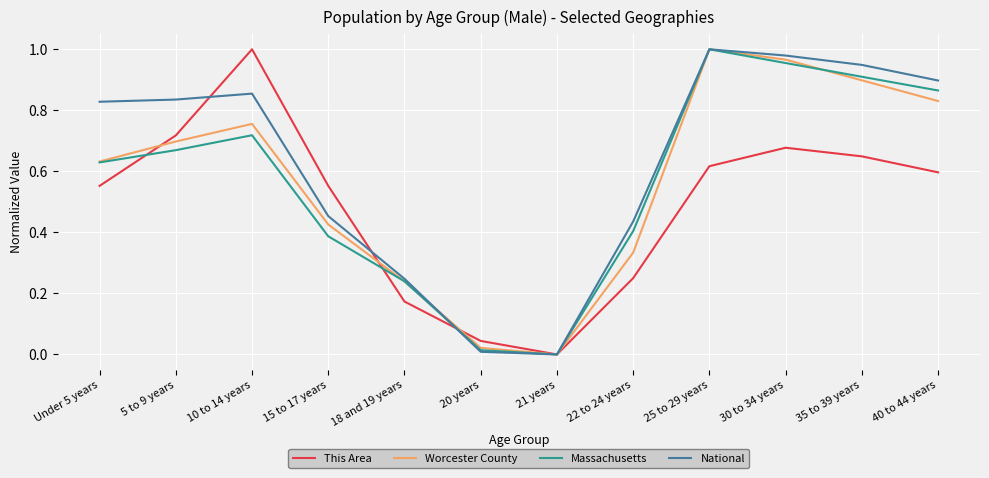

Is the value of National at 15 to 17 years greater than the value of This Area at 22 to 24 years?

Yes